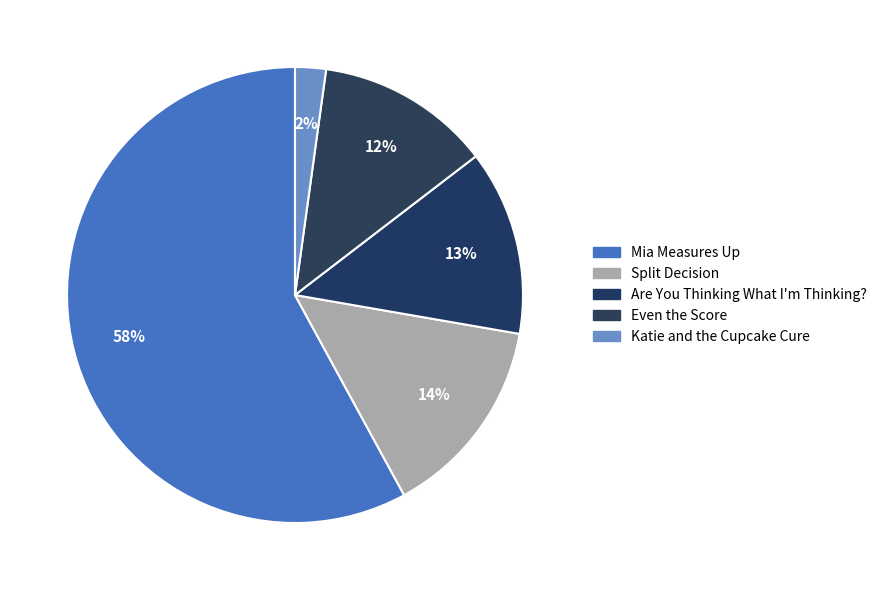

Which category accounts for the majority?

Mia Measures Up